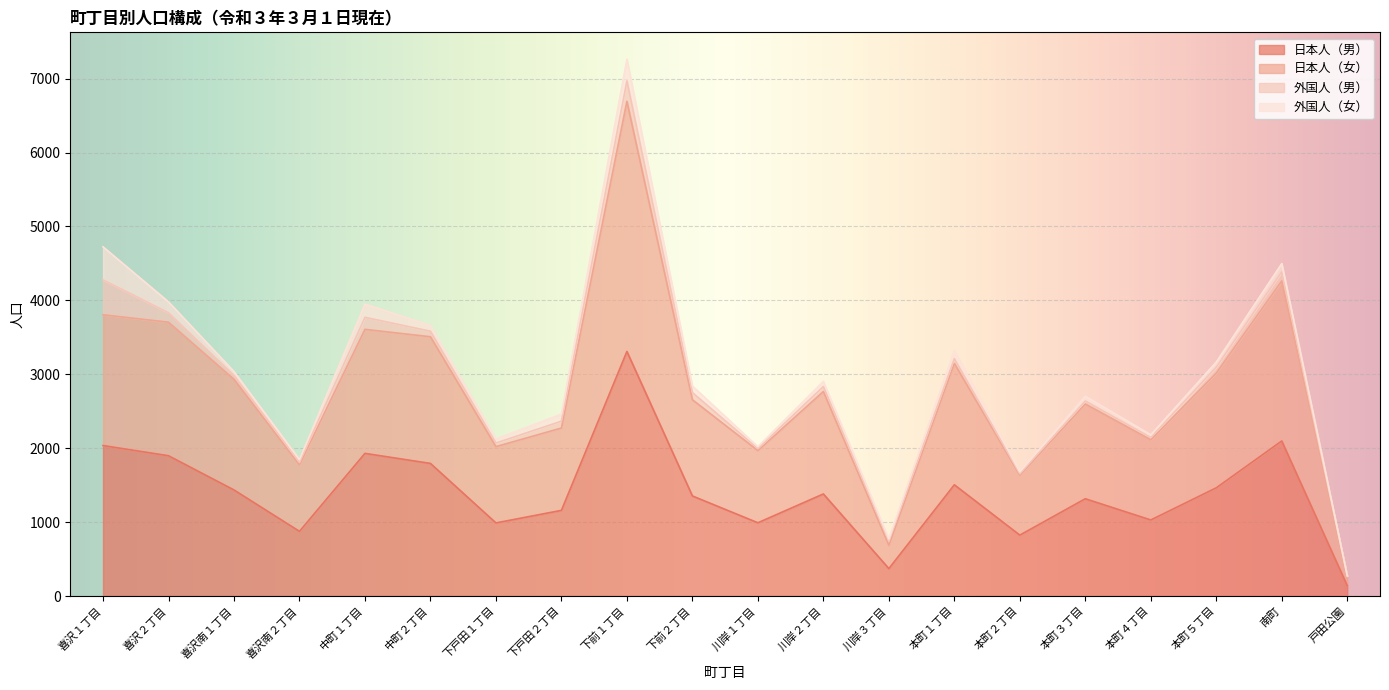

How many lines are shown in the chart?

4